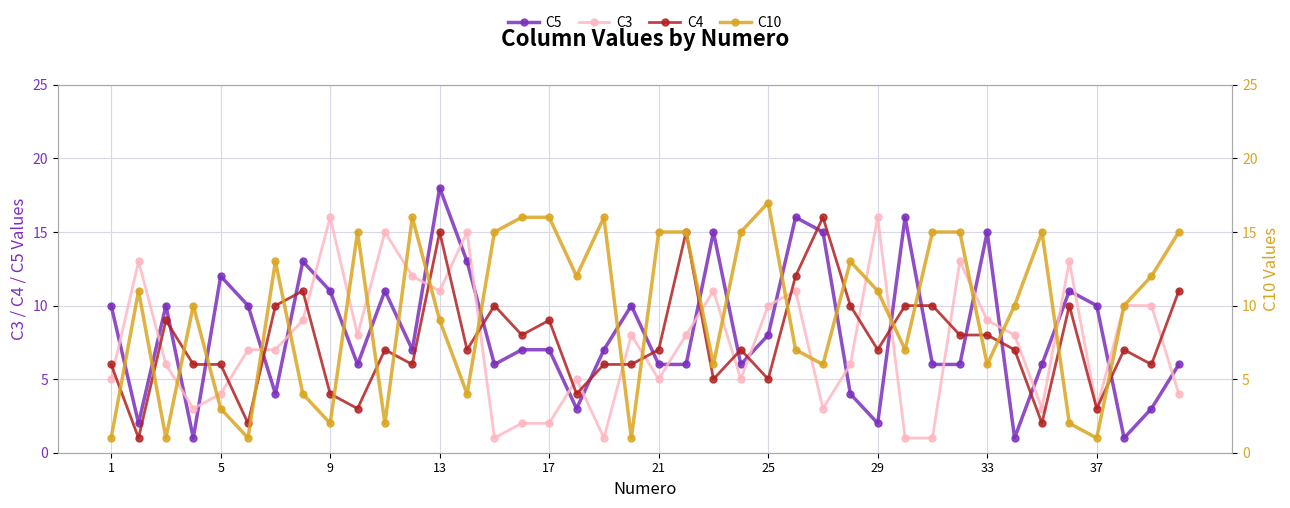

How many categories are shown in the chart?

40